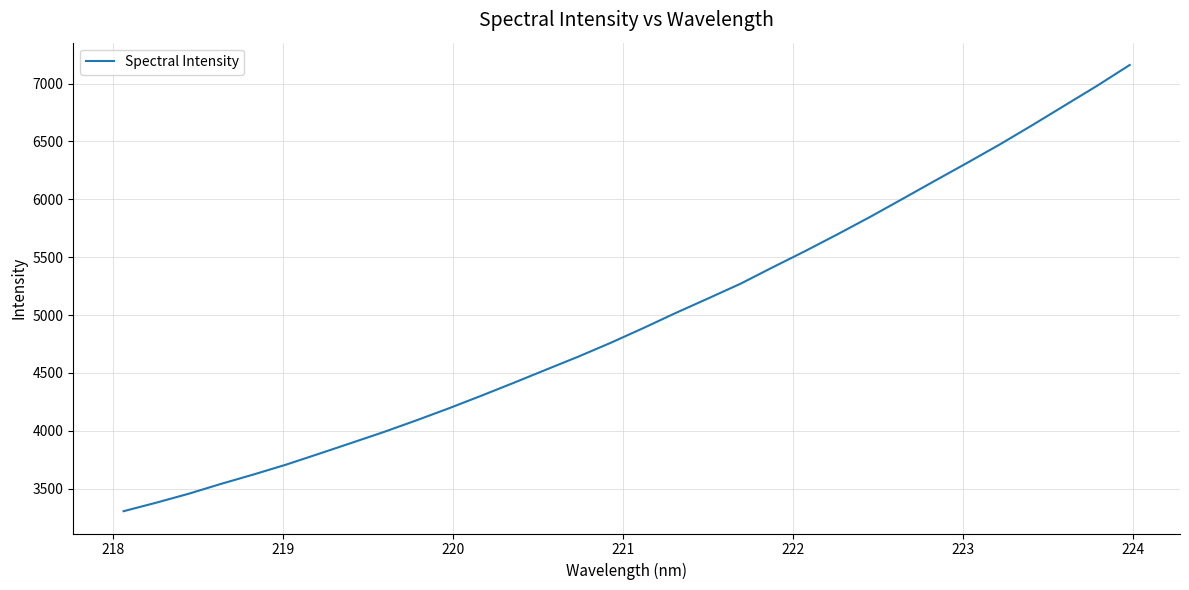

What is the difference between the maximum and minimum values?

3854.6